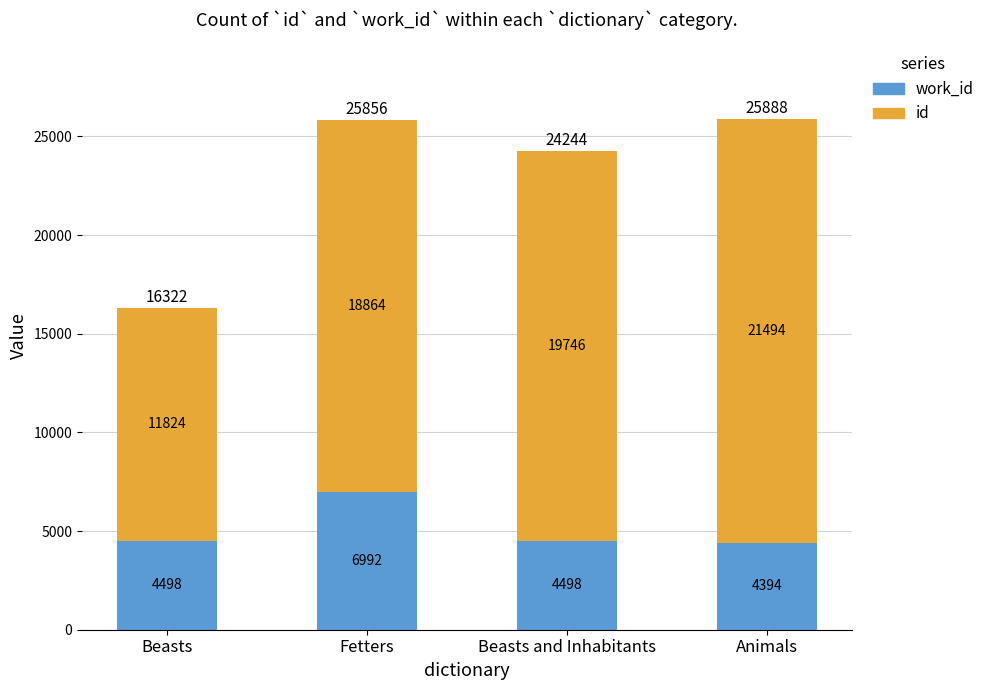

What is the total value across all series at Fetters?

25856